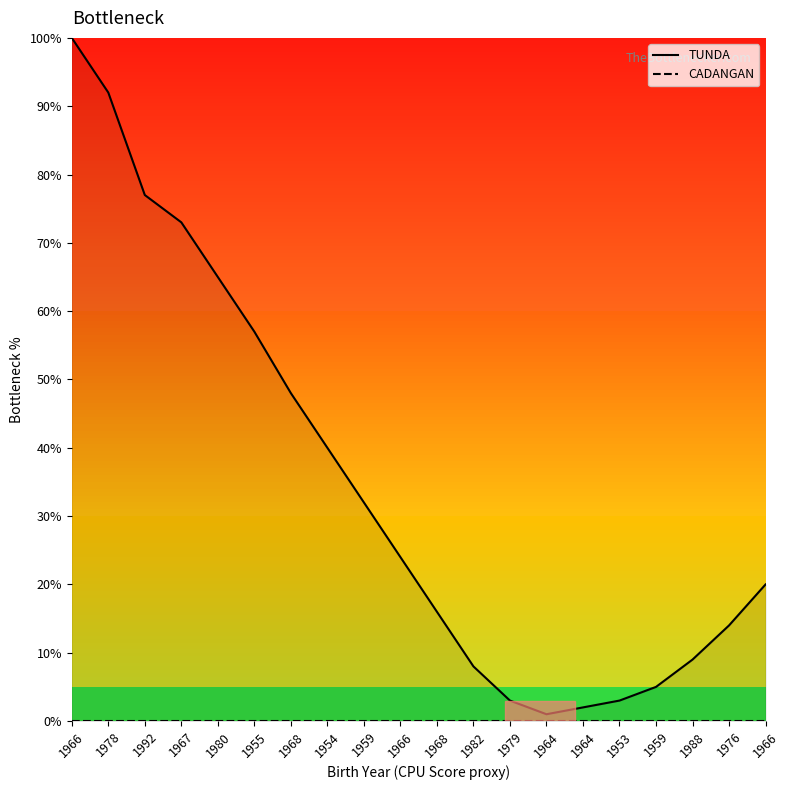

Reading right to left, what are all the values shown in this chart?

TUNDA: 1966=20	1976=14	1988=9	1959=5	1953=3	1964=2	1964=1	1979=3	1982=8	1968=16	1966=24	1959=32	1954=40	1968=48	1955=57	1980=65	1967=73	1992=77	1978=92	1966=100
CADANGAN: 1966=0	1976=0	1988=0	1959=0	1953=0	1964=0	1964=0	1979=0	1982=0	1968=0	1966=0	1959=0	1954=0	1968=0	1955=0	1980=0	1967=0	1992=0	1978=0	1966=0